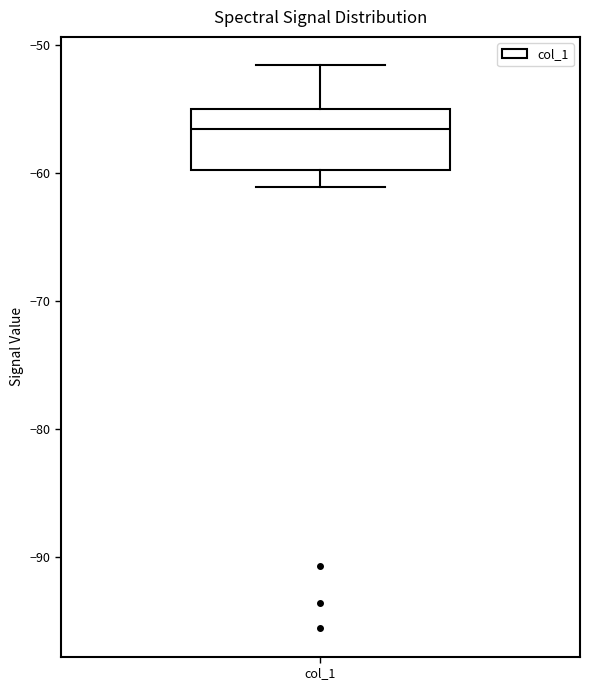

Read this box plot against the y-axis: the position of the median line, the range covered by the box, and the ends of both whiskers. The values are not printed on the chart, so give them approximately, as read against the axis.

median -57, box -60 to -55, whiskers -61 to -52